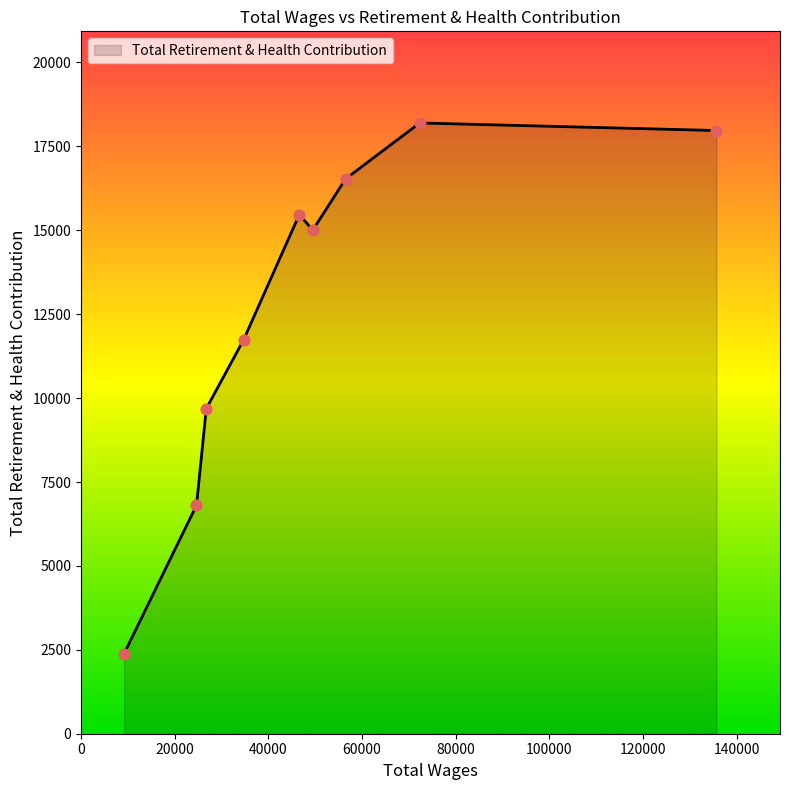

What is the maximum value shown in the chart?

18198